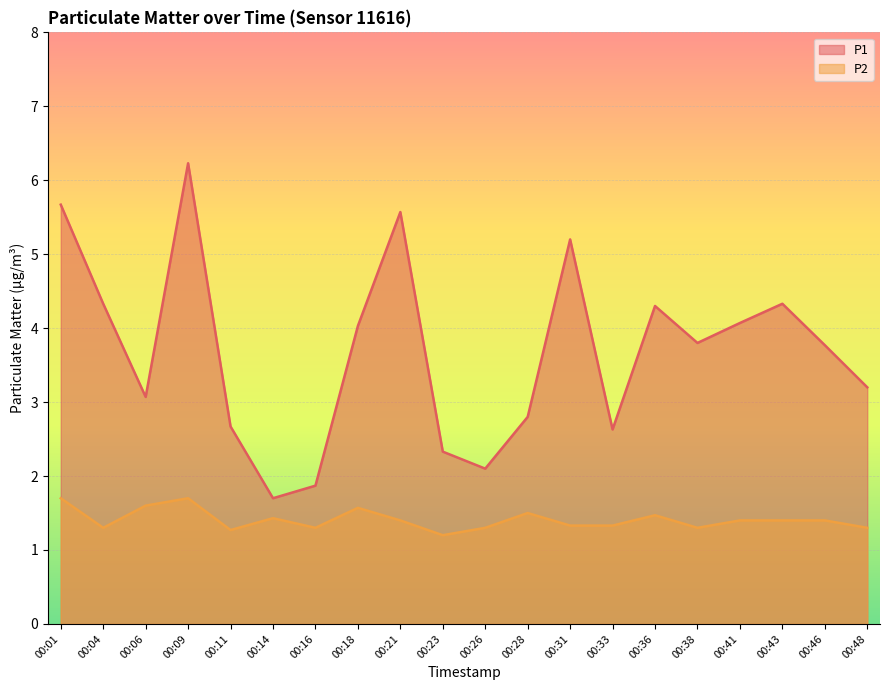

Where is the first local minimum for P2?

00:04